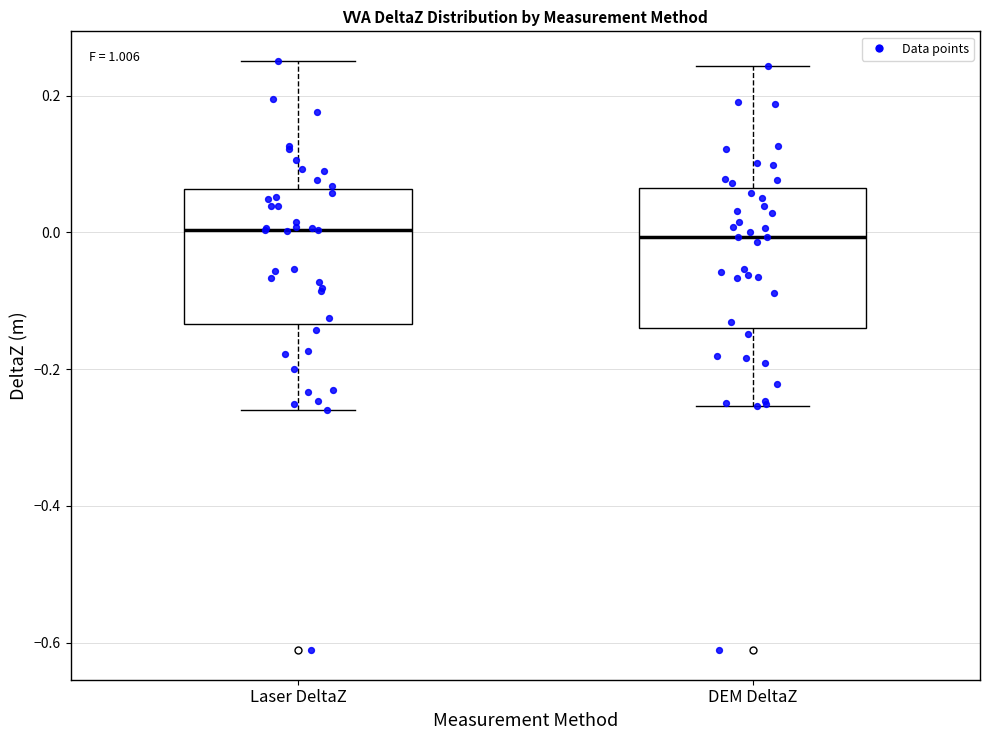

Reading left to right, transcribe this box plot: for each box, give where its median line is, the range the box spans, and where its two whiskers end, as read against the y-axis. The values are not printed on the chart, so give them approximately, as read against the axis.

Laser DeltaZ: median 0.00, box -0.14 to 0.06, whiskers -0.26 to 0.26
DEM DeltaZ: median 0.00, box -0.14 to 0.06, whiskers -0.26 to 0.24